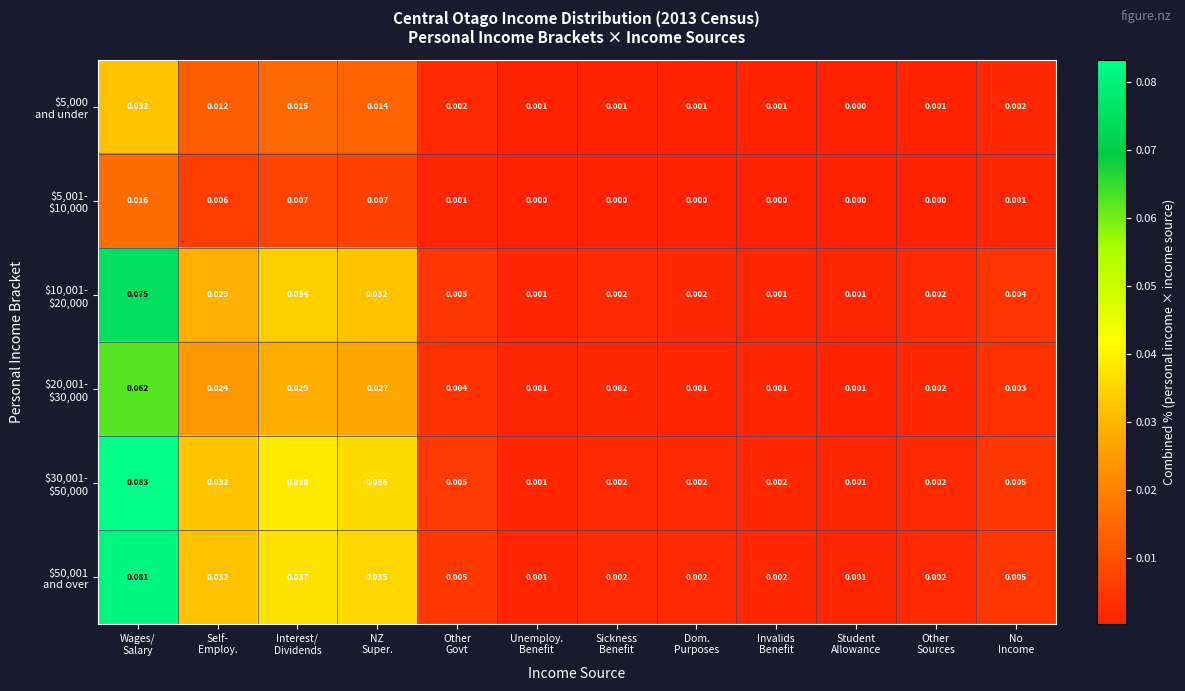

At which category is the sum across all series the highest?

Wages/
Salary